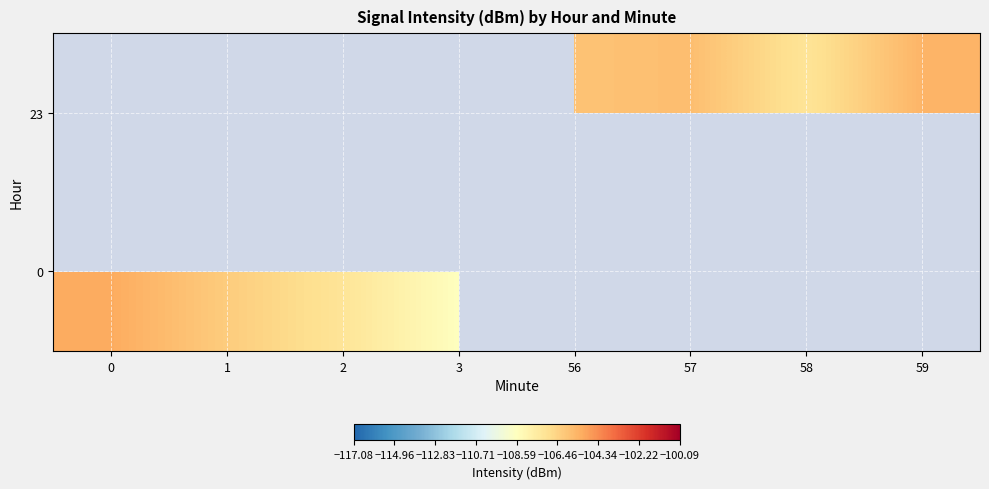

Count the number of data series in this chart.

2